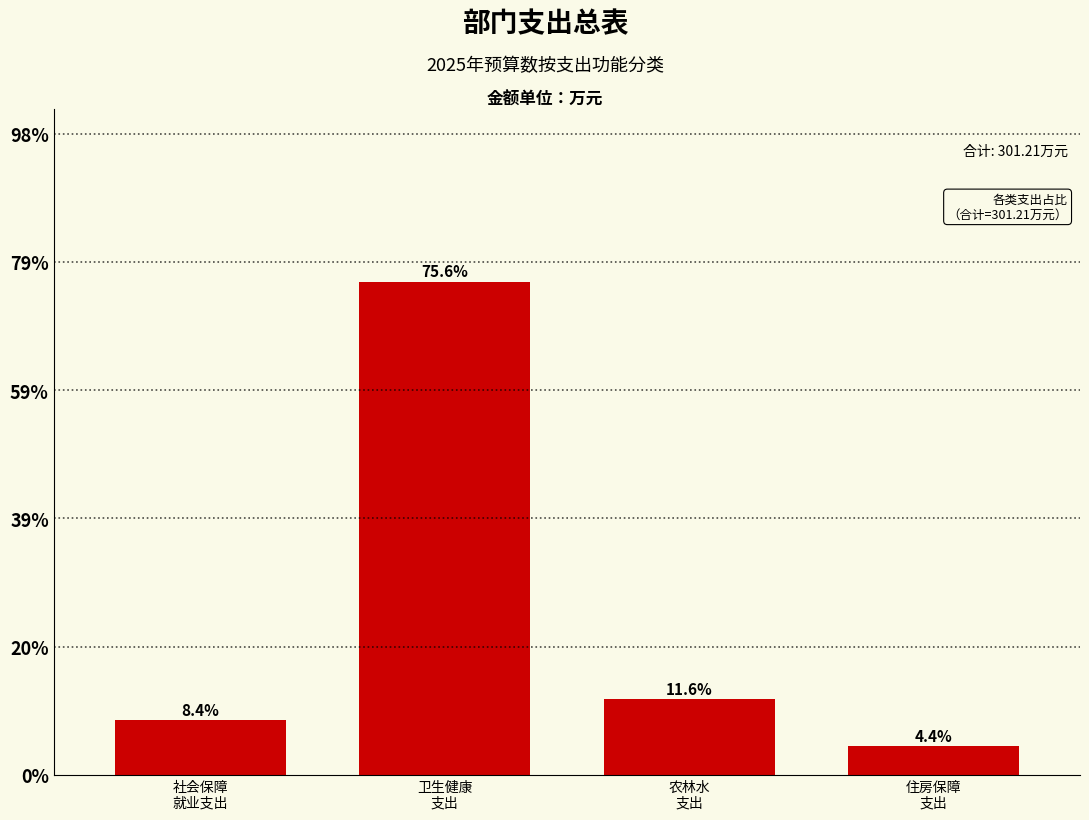

Are the bars horizontal?

No